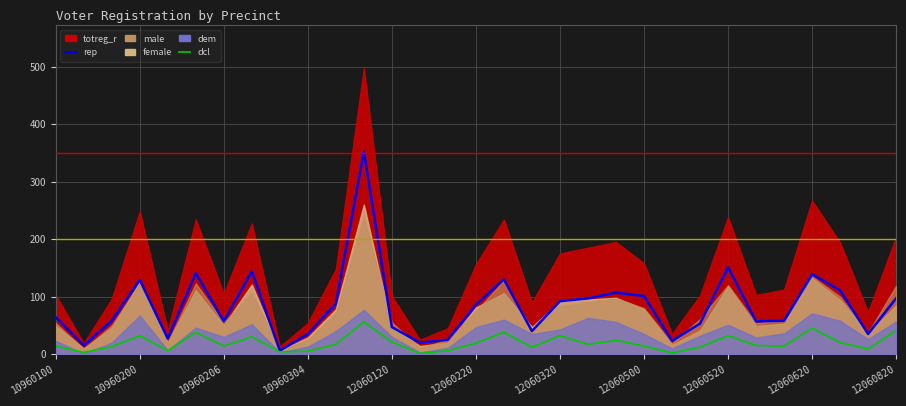

How many interior local peaks does the rep series have?

8